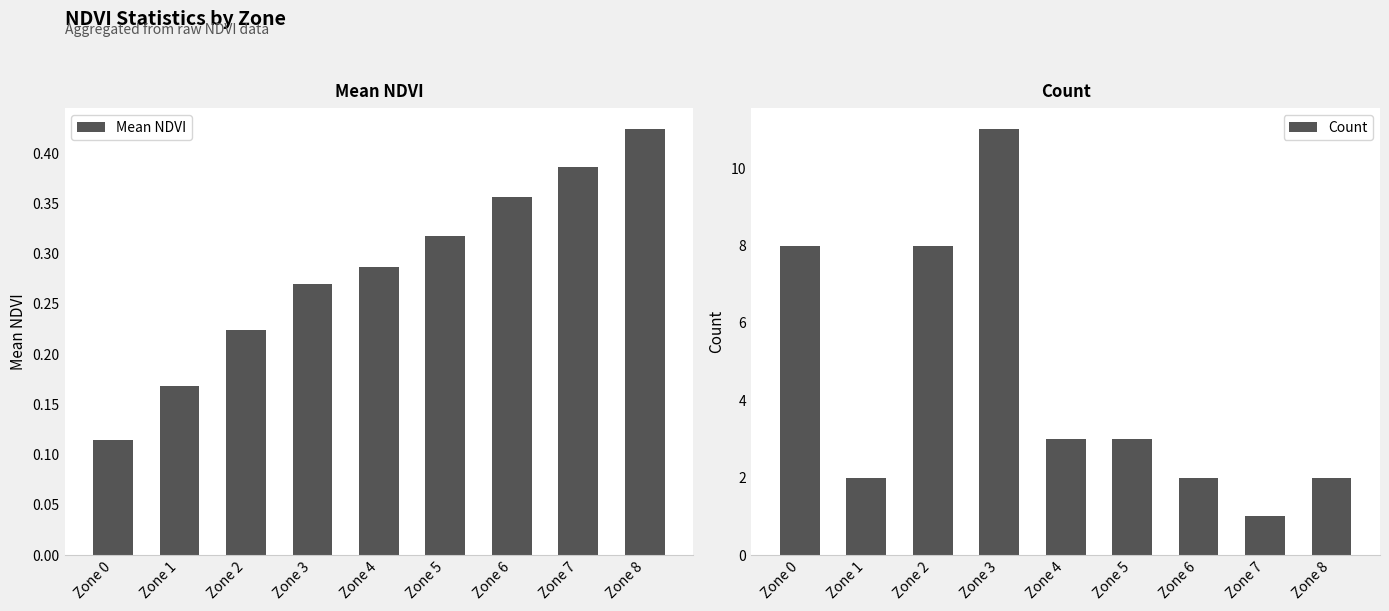

What are all the series names shown in the legend?

Mean NDVI, Count